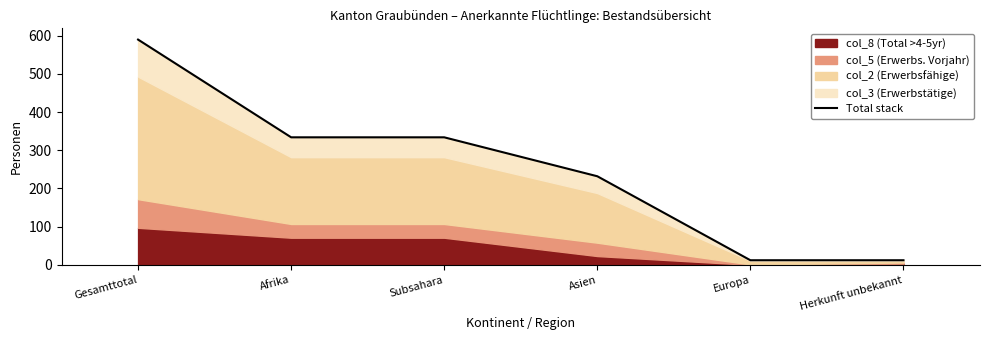

At which category does the chart reach its peak across all series?

Gesamttotal